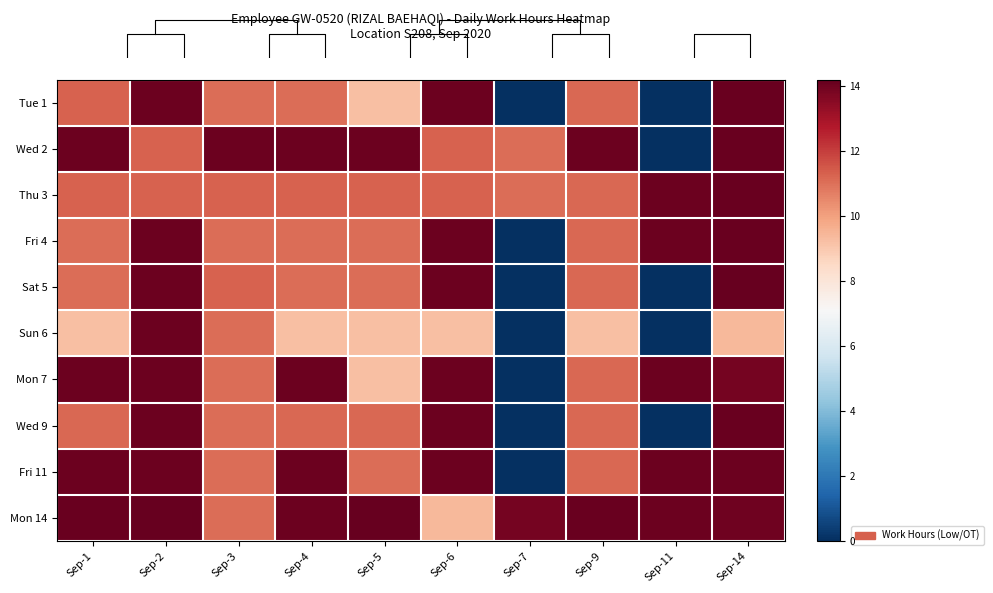

What is the maximum value for Tue 1?

14.1